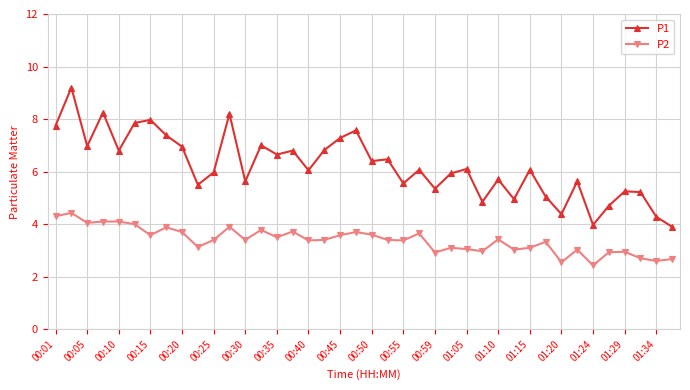

What is the average value of the P2 series?

3.4